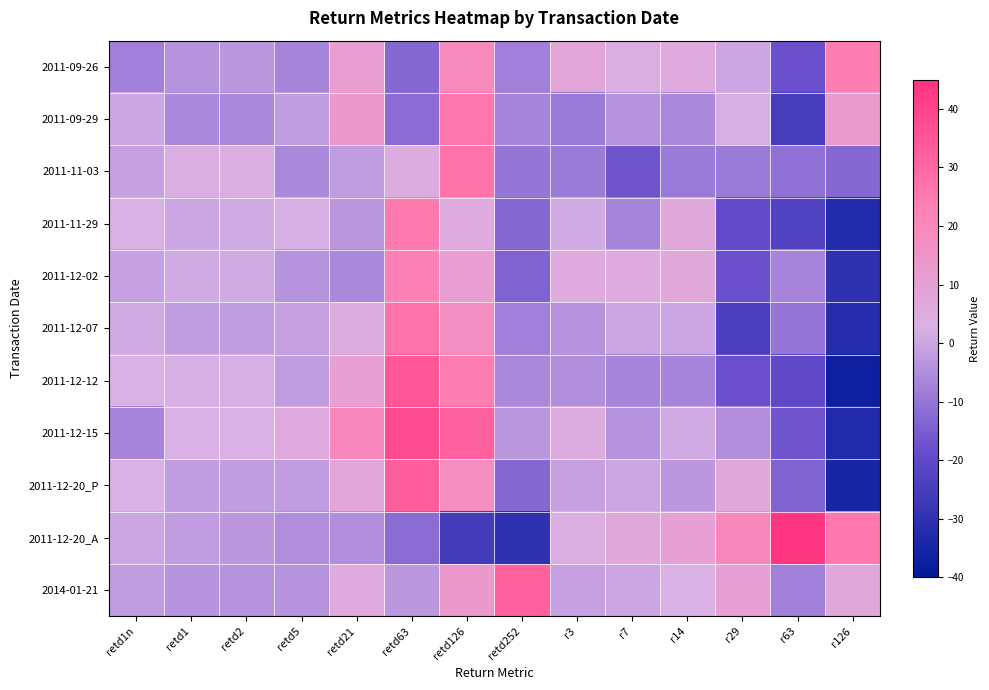

Reading left to right, list all the values displayed in this chart.

2011-09-26: retd1n=-8	retd1=-4	retd2=-3	retd5=-7	retd21=11	retd63=-13	retd126=19	retd252=-8	r3=8	r7=4	r14=6	r29=0	r63=-18	r126=24
2011-09-29: retd1n=0	retd1=-6	retd2=-6	retd5=-2	retd21=13	retd63=-12	retd126=26	retd252=-7	r3=-9	r7=-4	r14=-6	r29=2	r63=-25	r126=12
2011-11-03: retd1n=-1	retd1=4	retd2=4	retd5=-6	retd21=-2	retd63=5	retd126=27	retd252=-10	r3=-9	r7=-17	r14=-9	r29=-9	r63=-11	r126=-13
2011-11-29: retd1n=3	retd1=0	retd2=1	retd5=2	retd21=-3	retd63=25	retd126=6	retd252=-13	r3=1	r7=-7	r14=7	r29=-19	r63=-23	r126=-33
2011-12-02: retd1n=-1	retd1=1	retd2=1	retd5=-4	retd21=-6	retd63=23	retd126=11	retd252=-14	r3=6	r7=6	r14=7	r29=-18	r63=-7	r126=-30
2011-12-07: retd1n=1	retd1=-2	retd2=-2	retd5=-1	retd21=5	retd63=27	retd126=17	retd252=-8	r3=-4	r7=0	r14=0	r29=-24	r63=-10	r126=-32
2011-12-12: retd1n=3	retd1=2	retd2=2	retd5=-2	retd21=10	retd63=35	retd126=24	retd252=-6	r3=-5	r7=-7	r14=-7	r29=-18	r63=-20	r126=-37
2011-12-15: retd1n=-7	retd1=3	retd2=3	retd5=6	retd21=20	retd63=38	retd126=32	retd252=-3	r3=5	r7=-4	r14=1	r29=-5	r63=-17	r126=-33
2011-12-20_P: retd1n=3	retd1=-2	retd2=-2	retd5=-2	retd21=8	retd63=33	retd126=18	retd252=-13	r3=-1	r7=0	r14=-3	r29=7	r63=-14	r126=-35
2011-12-20_A: retd1n=0	retd1=-2	retd2=-3	retd5=-5	retd21=-5	retd63=-12	retd126=-26	retd252=-30	r3=4	r7=7	r14=10	r29=20	r63=44	r126=26
2014-01-21: retd1n=-2	retd1=-4	retd2=-4	retd5=-4	retd21=6	retd63=-3	retd126=13	retd252=32	r3=-1	r7=0	r14=3	r29=10	r63=-8	r126=7